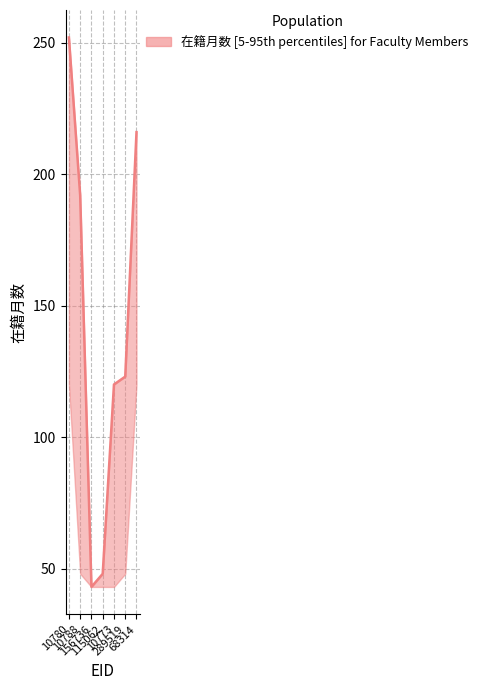

True or false: 著作合計(欧文) and 著作2008 cross at least once.

False